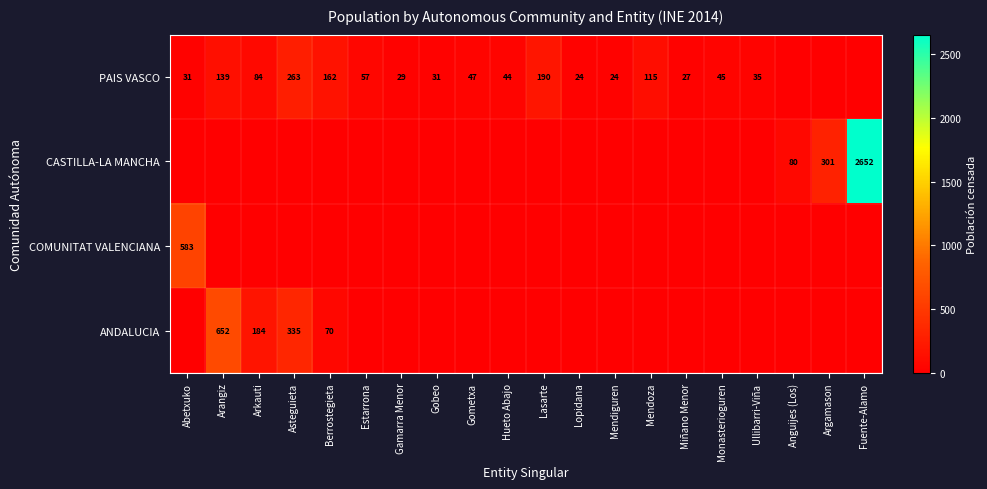

Is the value of PAIS VASCO at Monasterioguren greater than the value of ANDALUCIA at Berrostegieta?

No